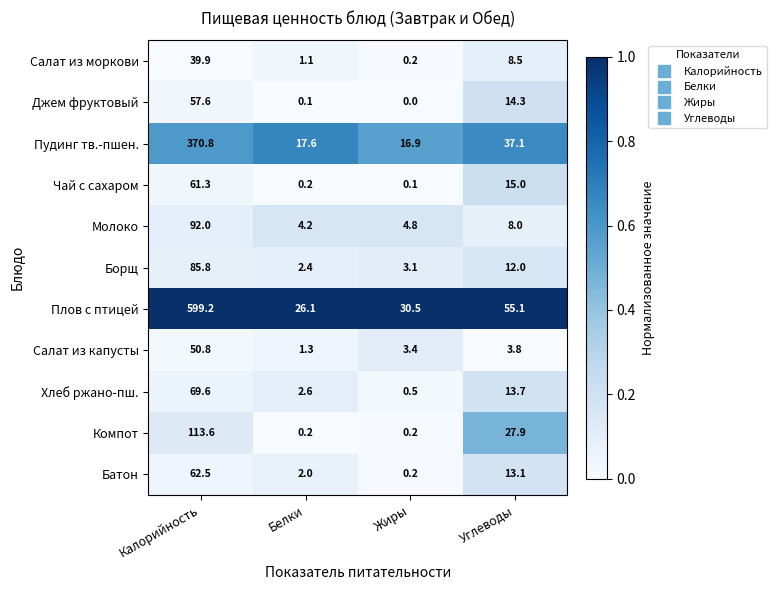

Where does the Чай с сахаром series first go above 15?

Калорийность